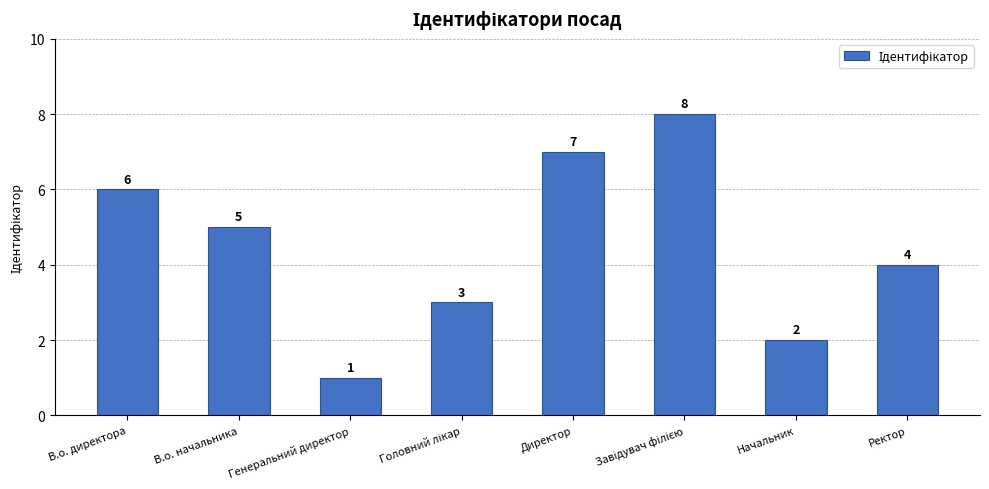

What is the label of the 8th bar from the left?

Ректор